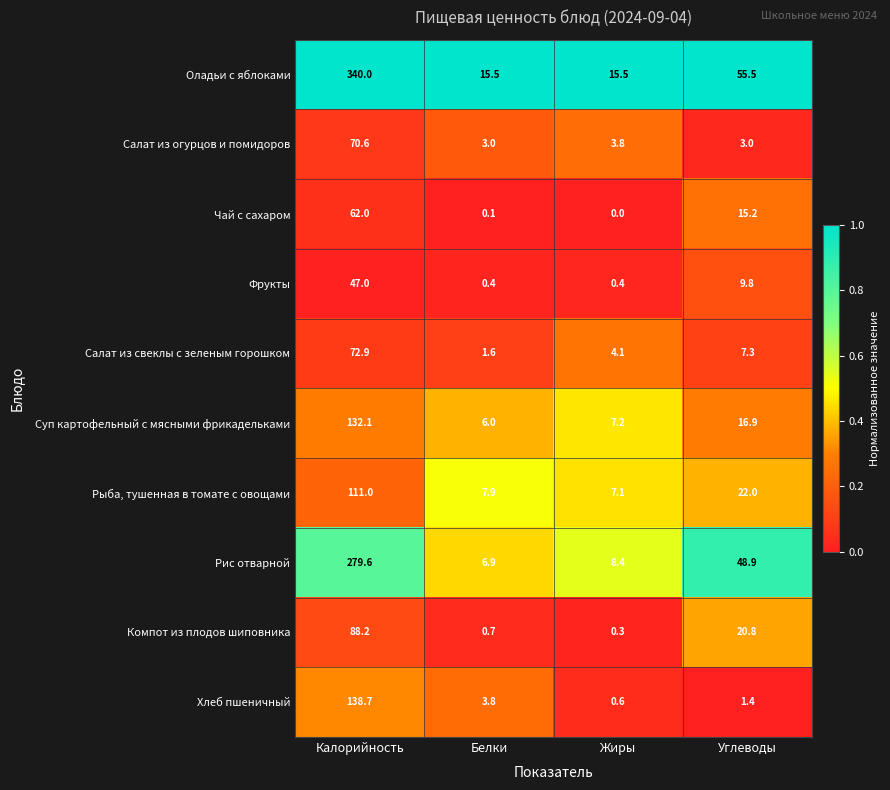

Between Калорийность and Углеводы, which series saw the biggest shift?

Оладьи с яблоками